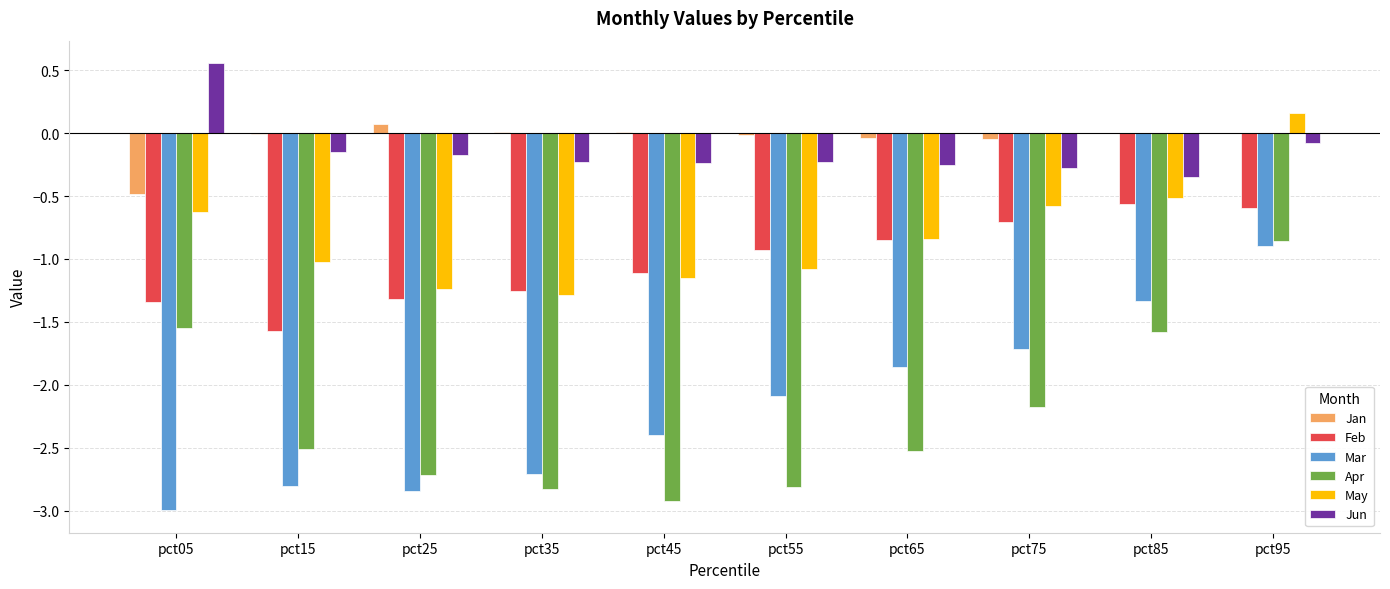

What is the sum of all Jun values?

-1.4